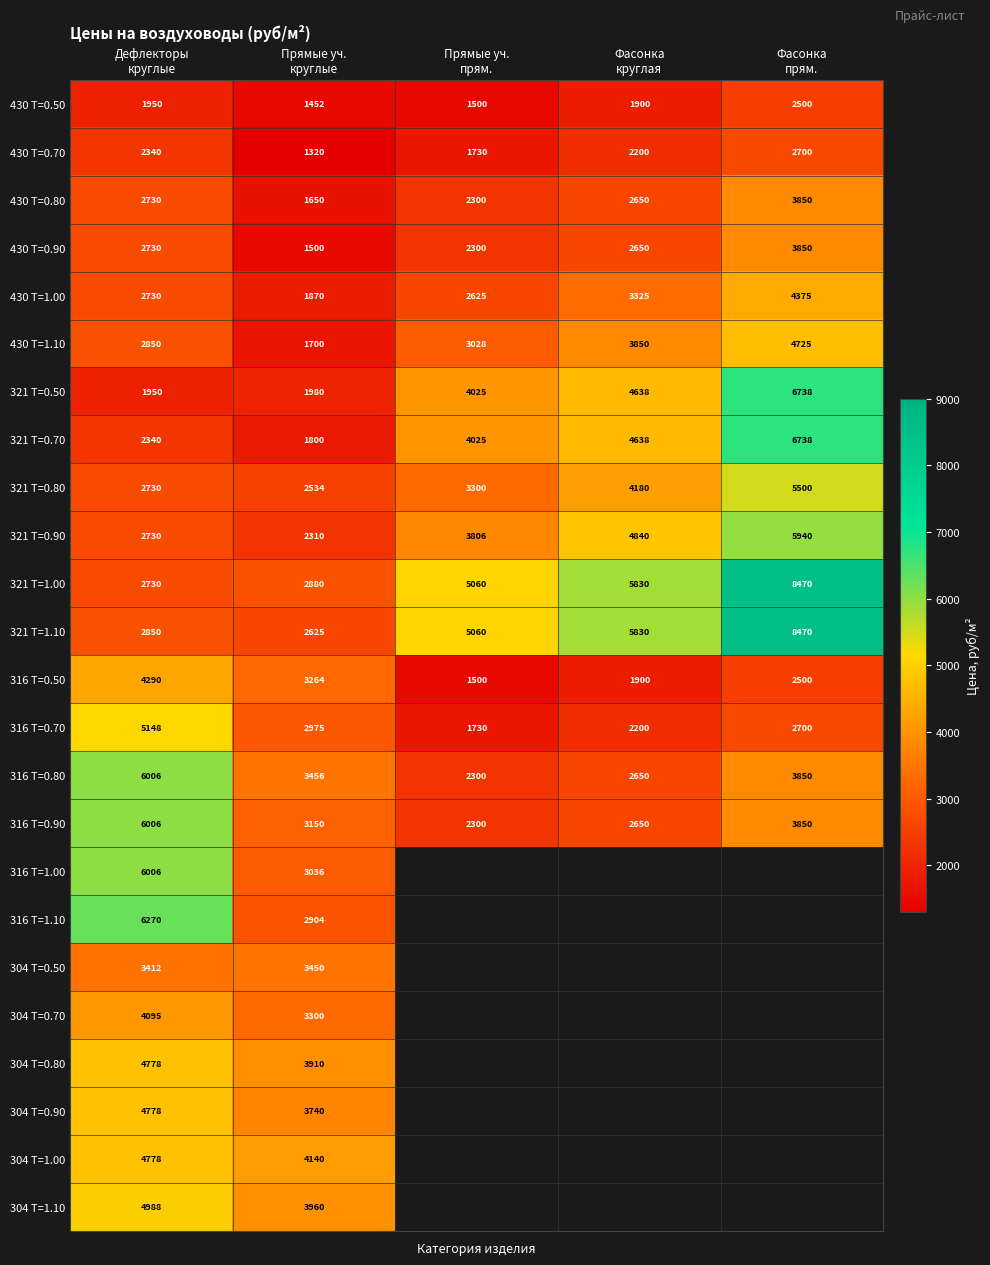

What is the difference between the maximum and minimum values in the 430 T=0.70 series?

1380